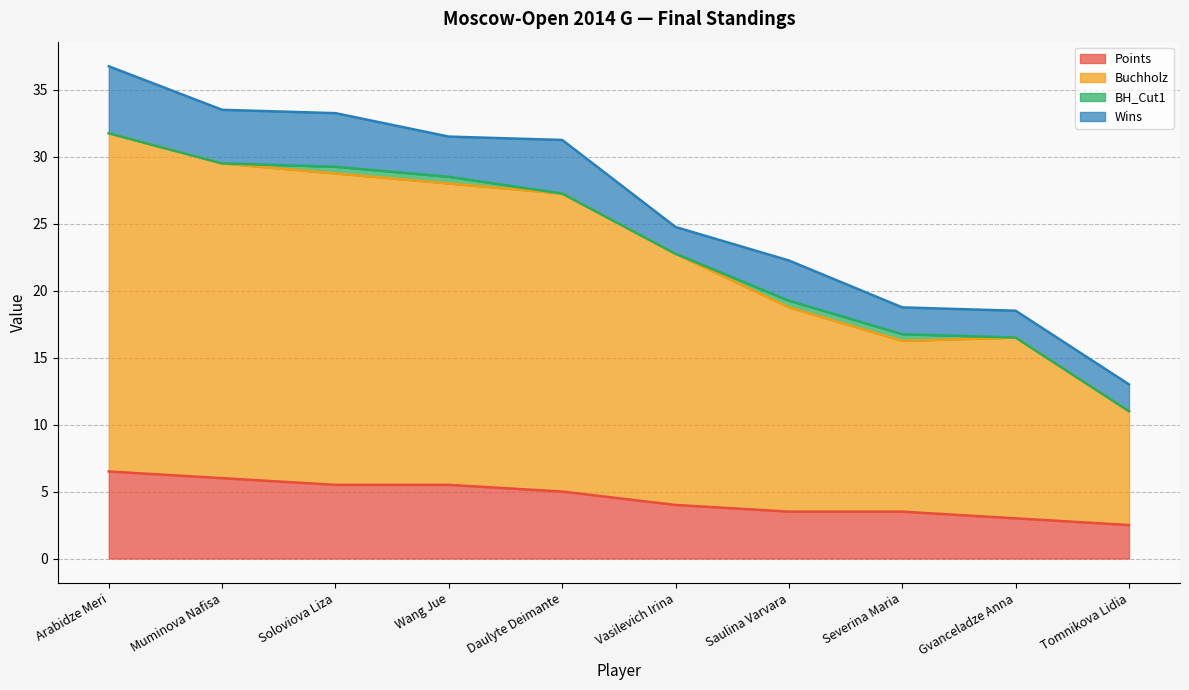

In Buchholz, how many points are lower than both neighbors (excluding endpoints)?

1